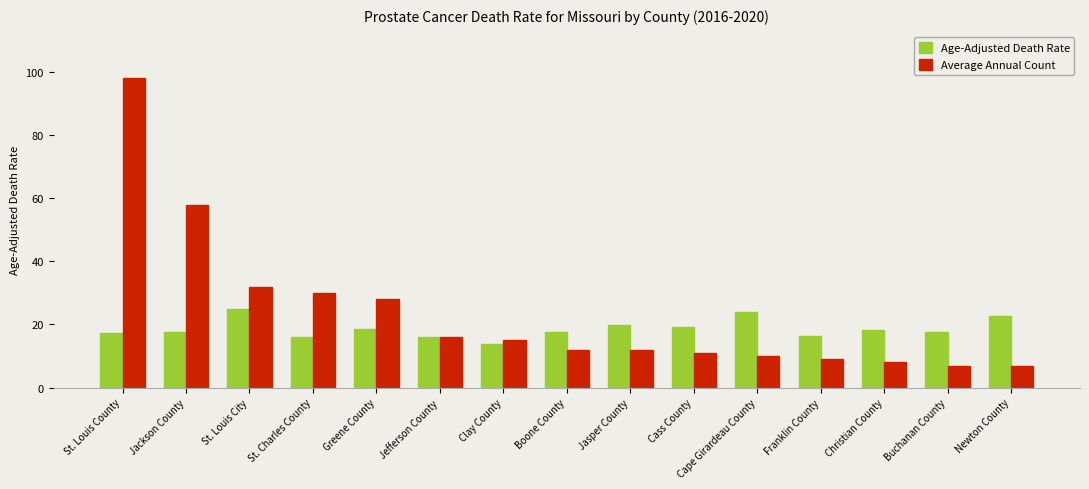

Rank the series at Franklin County from lowest to highest value.

Average Annual Count, Age-Adjusted Death Rate